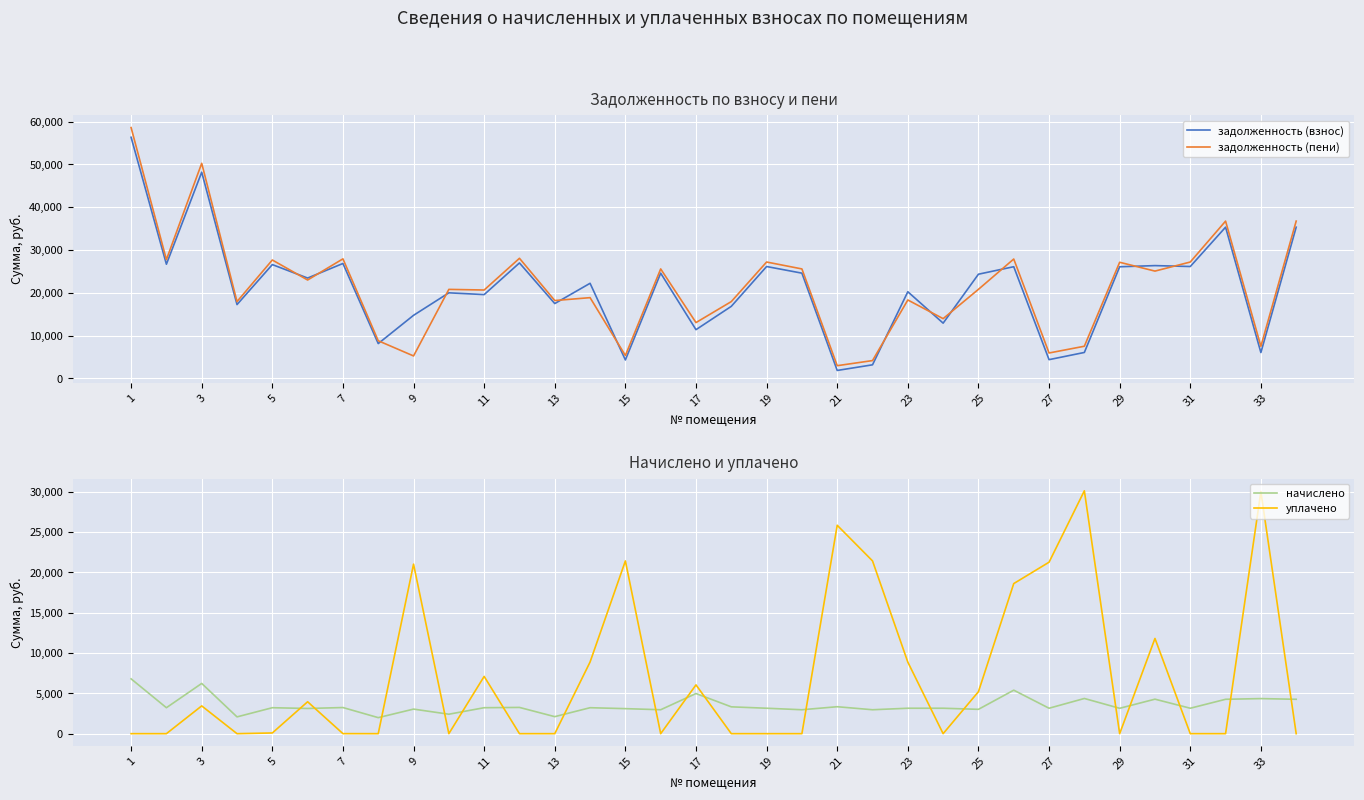

List the series in order of their peak value, lowest first.

начислено, уплачено, задолженность (взнос), задолженность (пени)